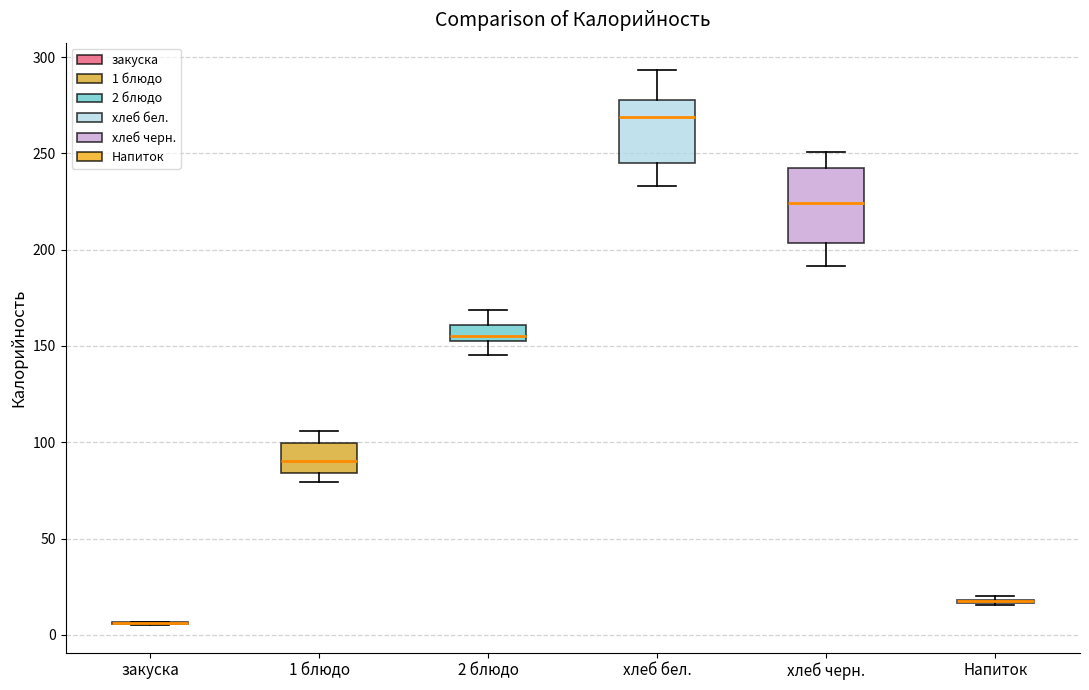

Reading left to right, read every box against the y-axis: the position of its median line, the range the box covers, and the ends of its whiskers. The values are not printed on the chart, so give them approximately, as read against the axis.

закуска: box collapsed to a line at 5, whiskers 5 to 5
1 блюдо: median 90, box 85 to 100, whiskers 80 to 105
2 блюдо: median 155 (just above the box's lower edge), box 155 to 160, whiskers 145 to 170
хлеб бел.: median 270, box 245 to 280, whiskers 235 to 295
хлеб черн.: median 225, box 205 to 245, whiskers 190 to 250
Напиток: box collapsed to a line at 15, whiskers 15 to 20